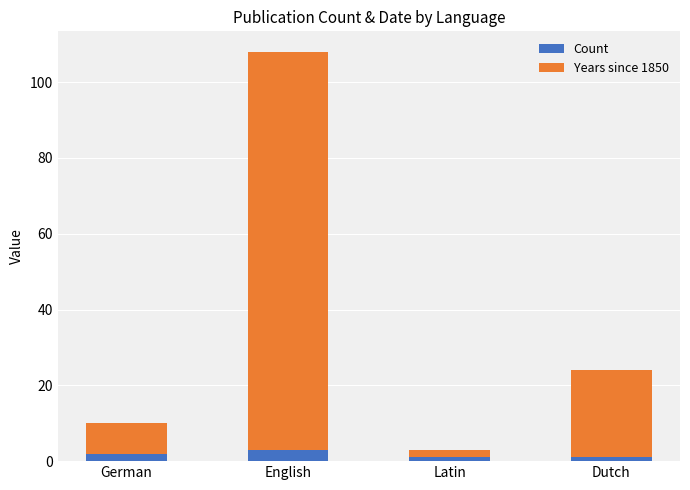

At which category is the sum across all series the highest?

English